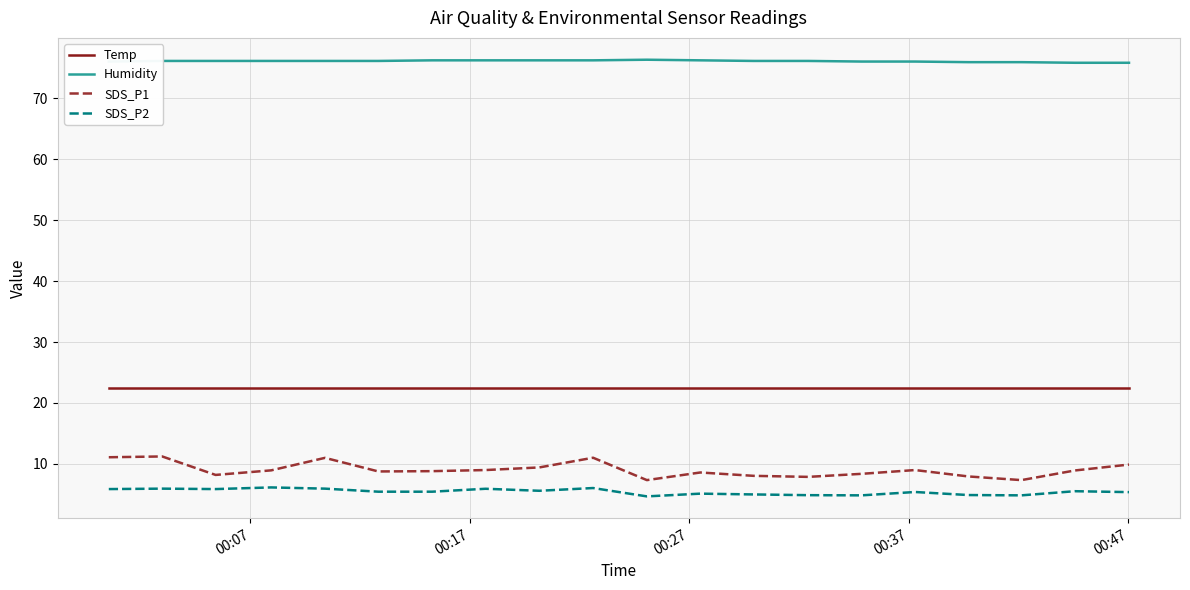

How many lines are shown in the chart?

4